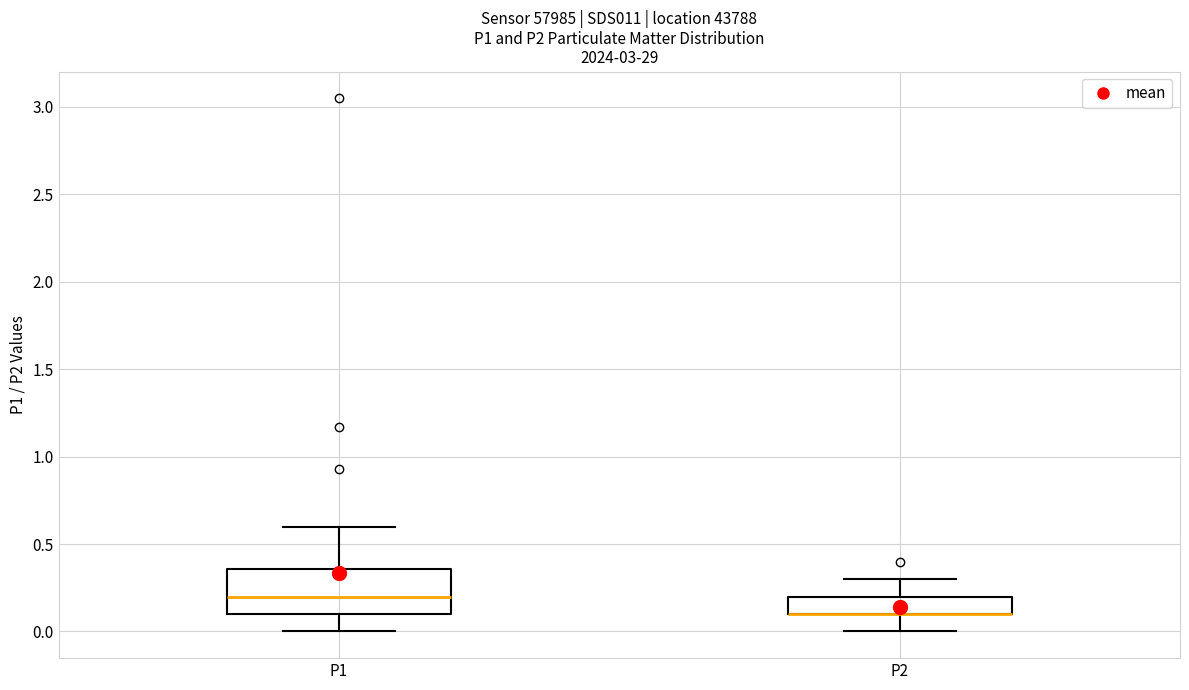

Reading left to right, transcribe this box plot: for each box, give where its median line is, the range the box spans, and where its two whiskers end, as read against the y-axis. The values are not printed on the chart, so give them approximately, as read against the axis.

P1: median 0.20, box 0.10 to 0.35, whiskers 0.00 to 0.60
P2: median 0.10 (drawn on the box's lower edge), box 0.10 to 0.20, whiskers 0.00 to 0.30